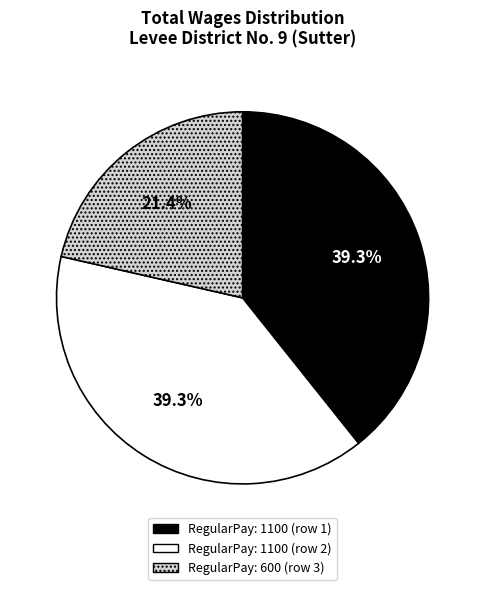

Does any single category account for the majority?

No